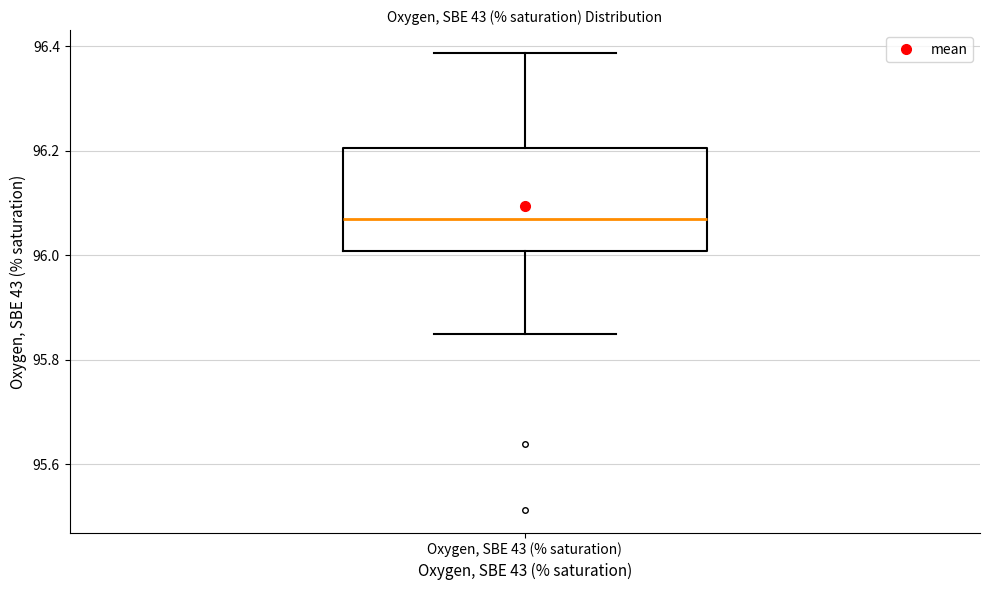

Read this box plot against the y-axis: the position of the median line, the range covered by the box, and the ends of both whiskers. The values are not printed on the chart, so give them approximately, as read against the axis.

median 96.06, box 96.00 to 96.20, whiskers 95.84 to 96.38